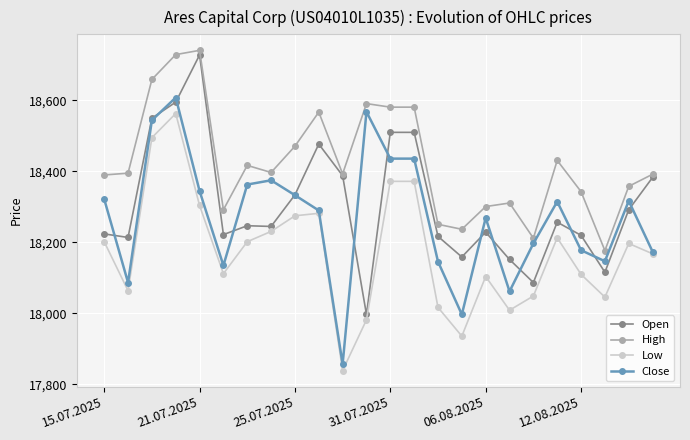

What is the difference between the maximum and minimum values in the Close series?

751